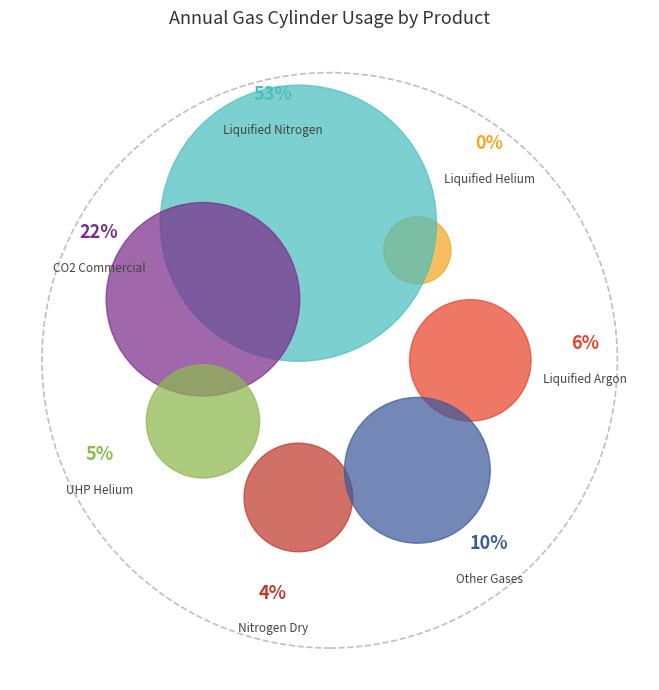

Is it true that CO2 commercial grade is 9% of the pie?

False